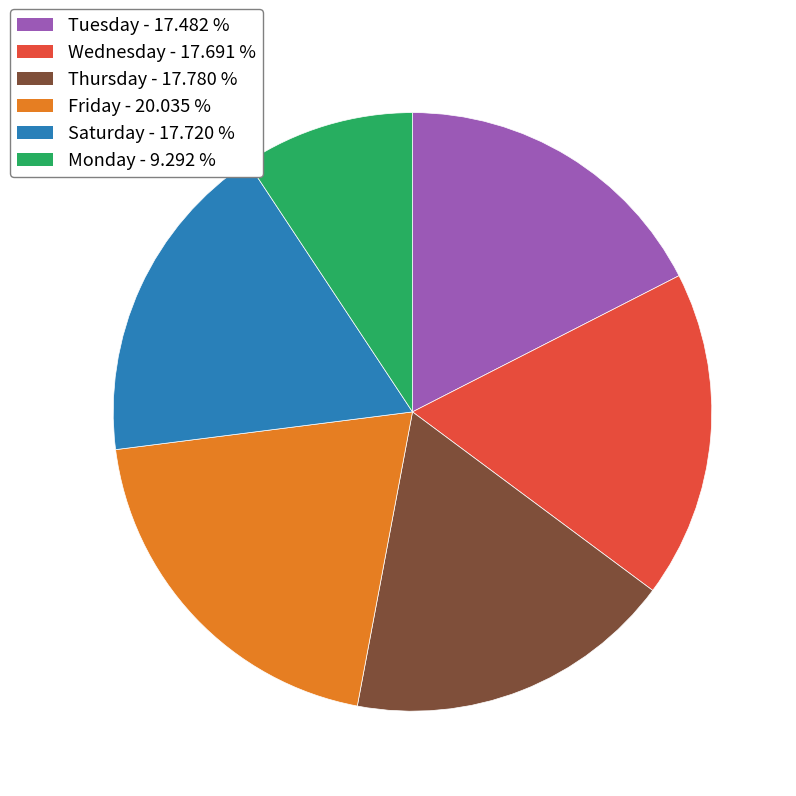

How many segments does this pie chart have?

6